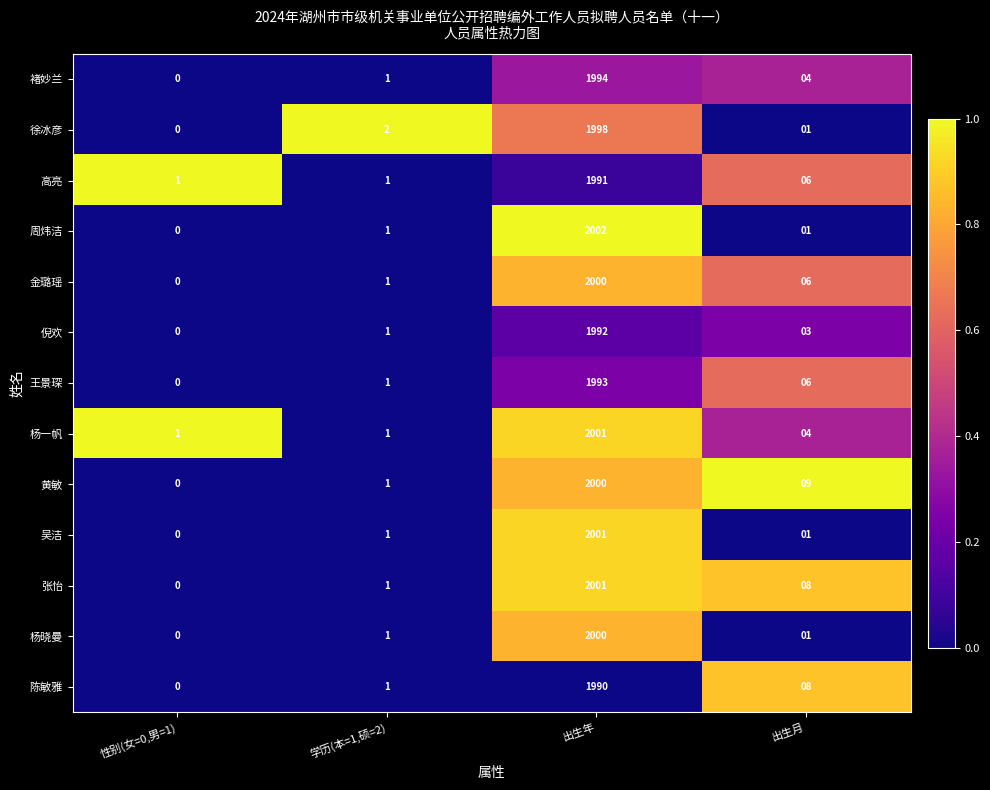

Between 学历(本=1,硕=2) and 出生年, which series saw the biggest shift?

周炜洁